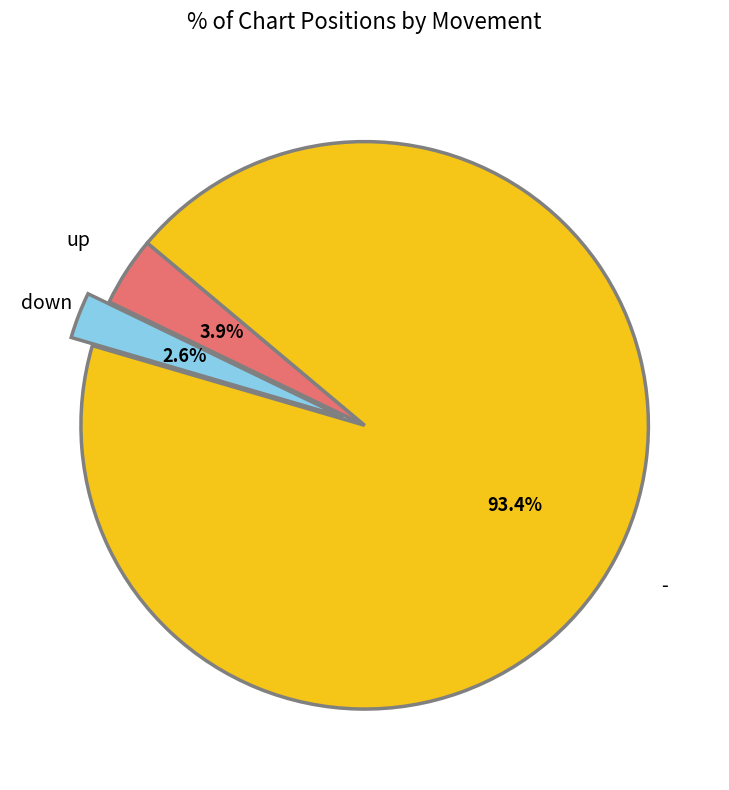

Is there any slice that represents more than half of the pie?

Yes